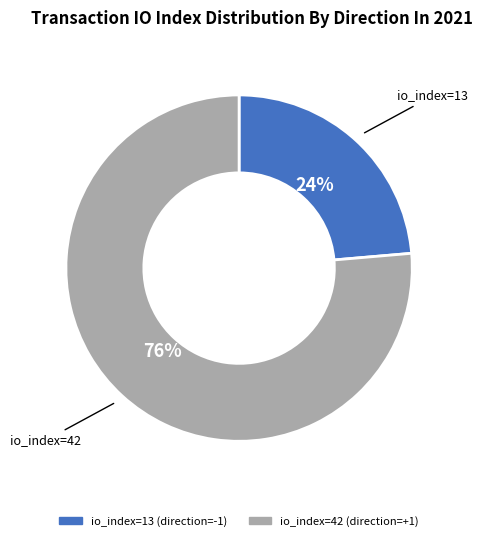

Does any single category account for the majority?

Yes